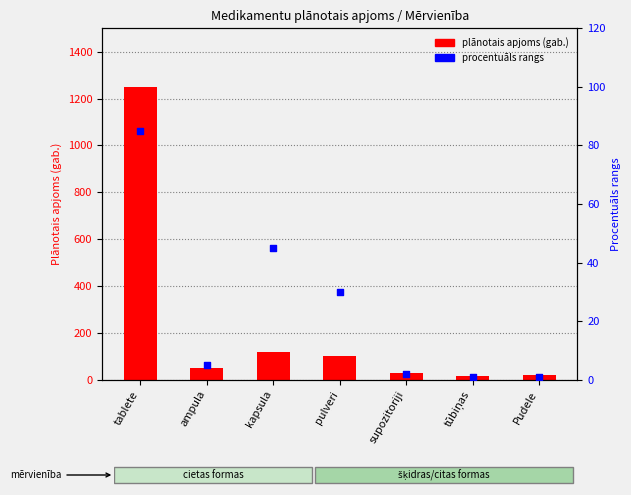

Is the value of procentuāls rangs at kapsula greater than the value of plānotais apjoms (gab.) at kapsula?

No